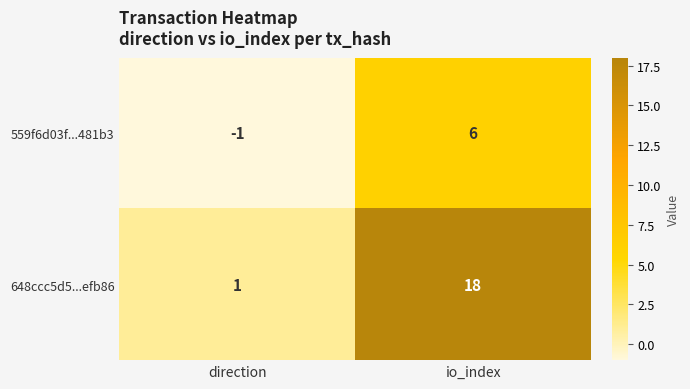

Reading left to right, list all the values displayed in this chart.

559f6d03f...481b3: -1	6
648ccc5d5...efb86: 1	18